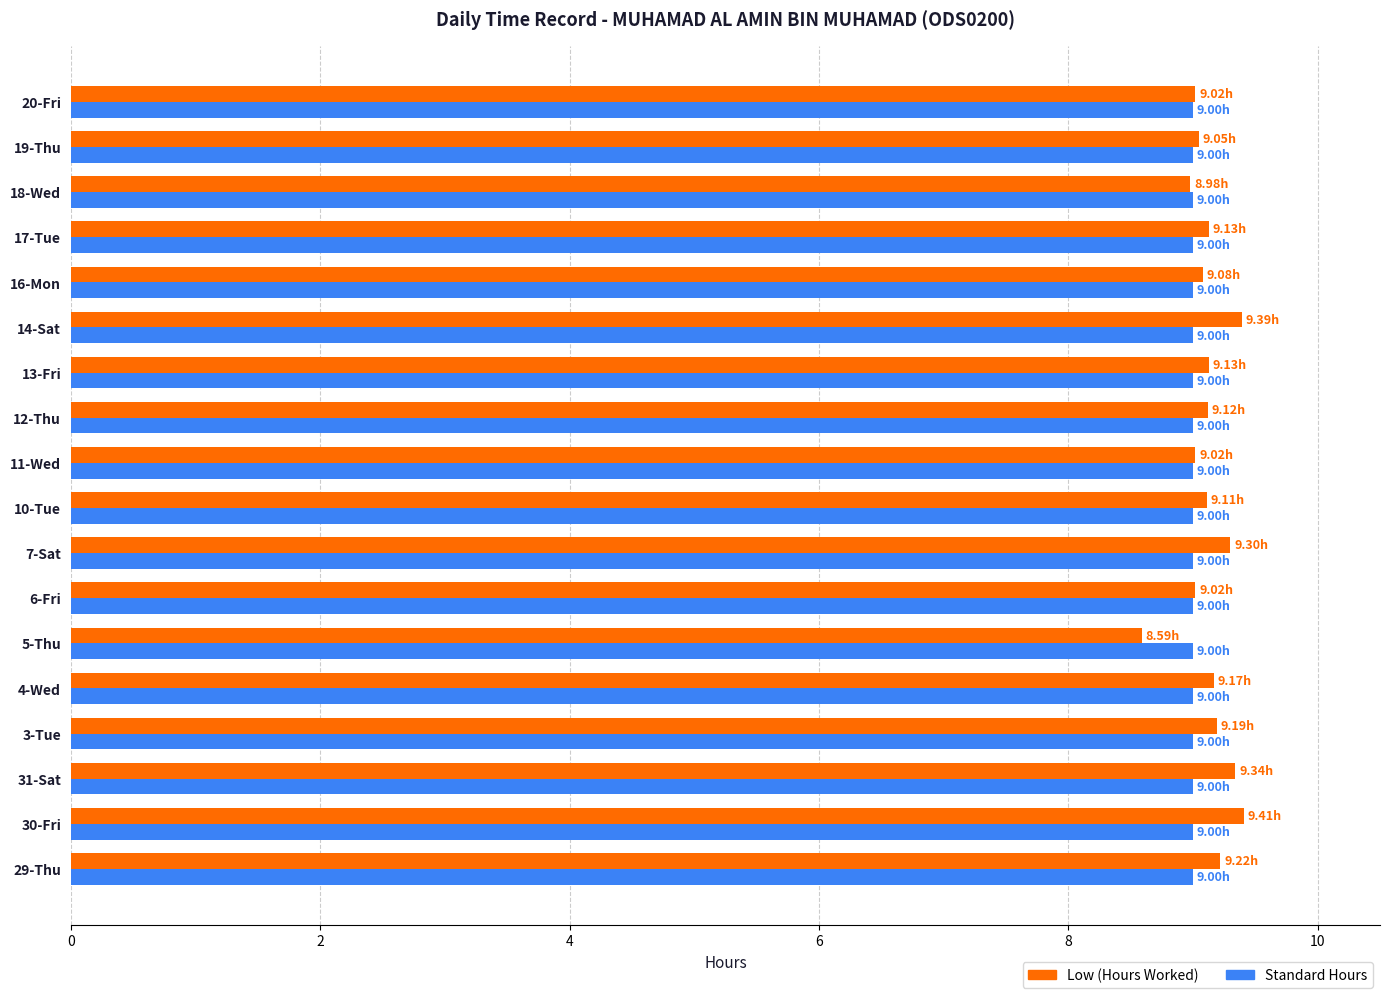

What is the total value across all series at 19-Thu?

18.1